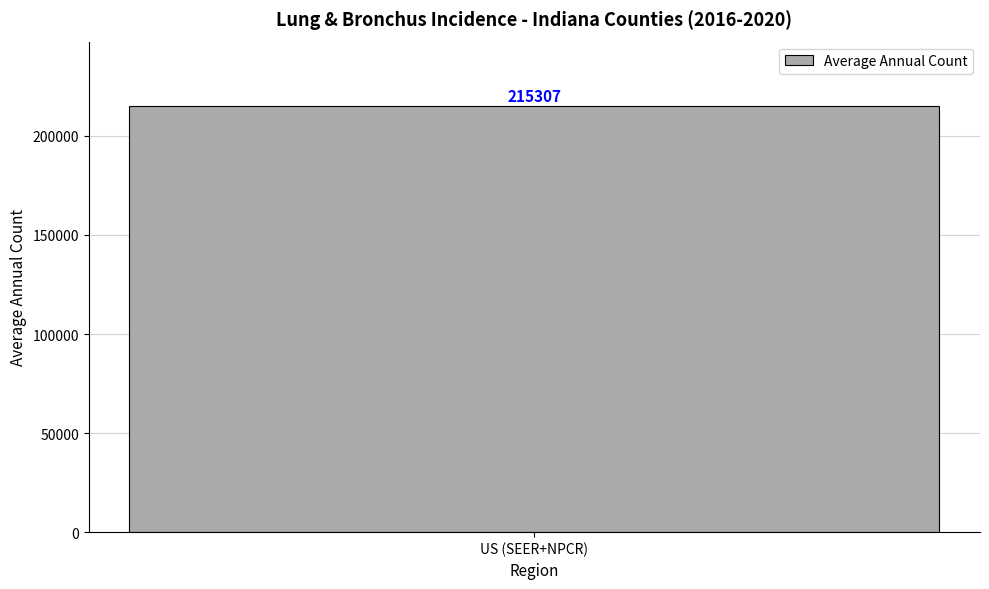

Are the bars grouped side by side (vs. stacked)?

No